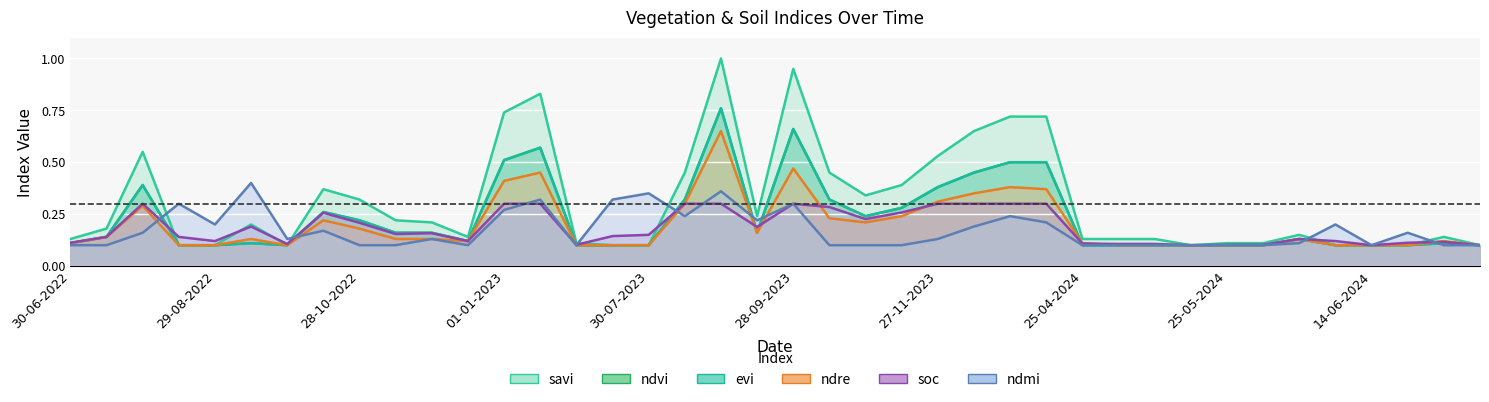

What value does the ndre series have at 24-06-2024?

0.1